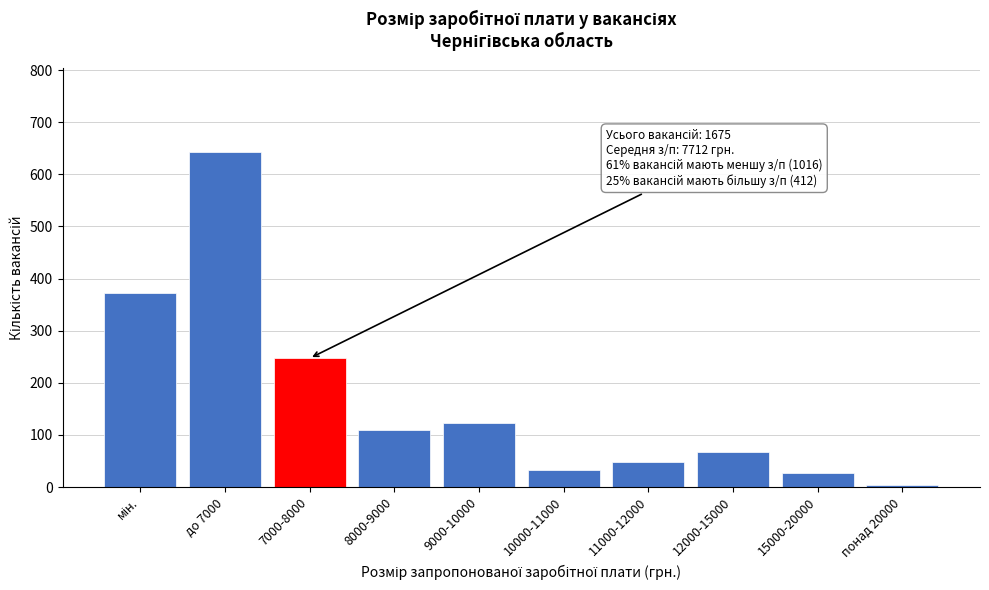

Reading right to left, transcribe all the data shown in this chart.

4	27	68	48	32	123	110	247	643	373